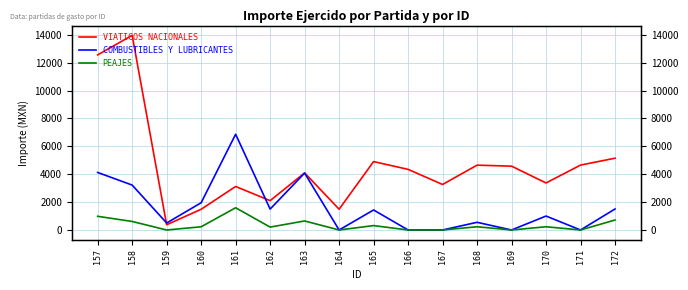

True or false: COMBUSTIBLES Y LUBRICANTES has a value of 4127.1 at 157.

True